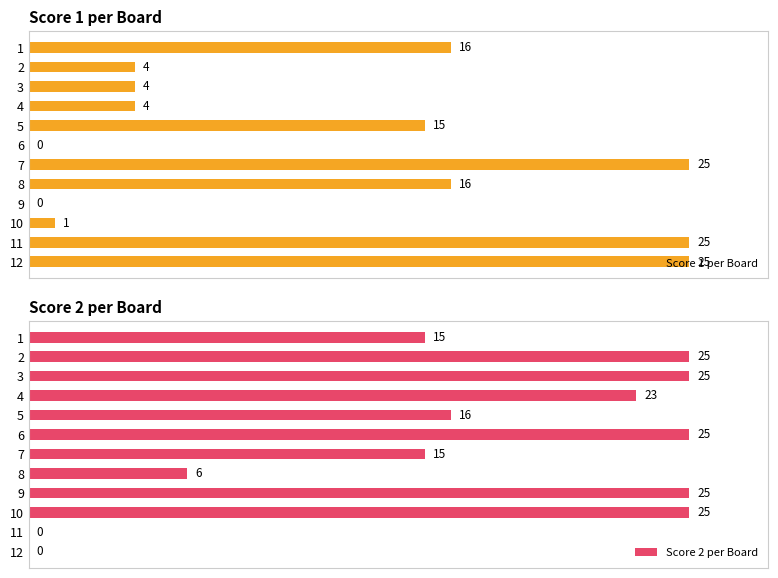

Reading left to right, what are all the values shown in this chart?

Score 1 per Board: 16	4	4	4	15	0	25	16	0	1	25	25
Score 2 per Board: 15	25	25	23	16	25	15	6	25	25	0	0